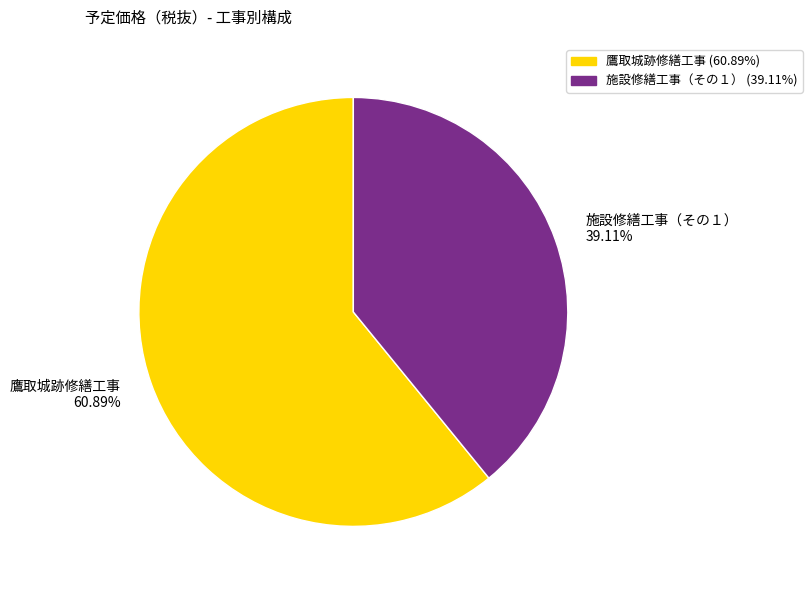

Which category has the biggest portion of the pie?

鷹取城跡修繕工事 60.89%